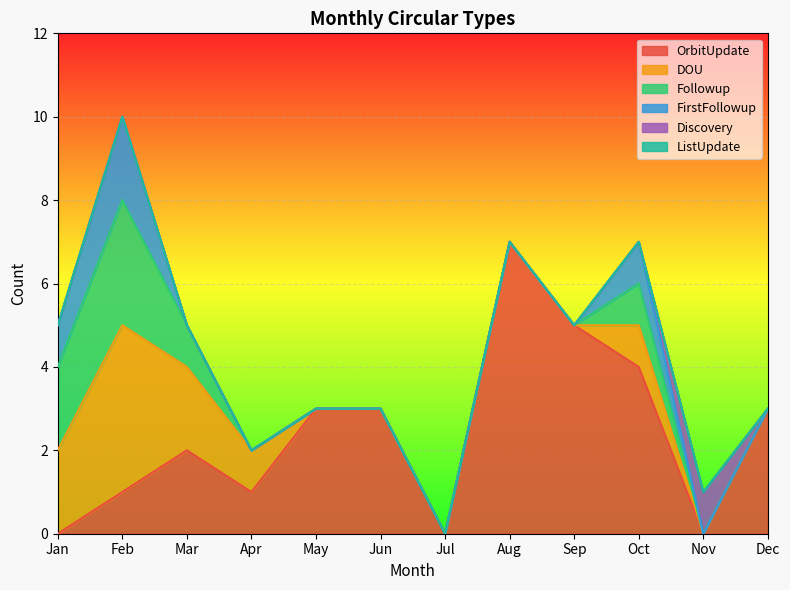

Which series has the largest total across all categories?

OrbitUpdate